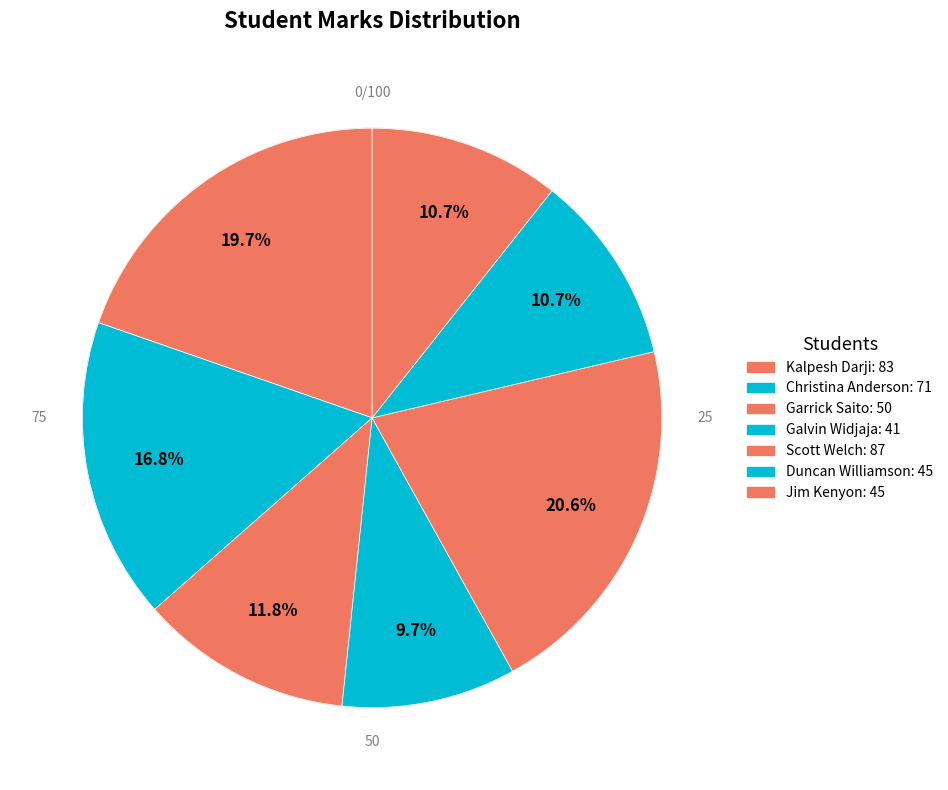

Which slice is the smallest?

Galvin Widjaja